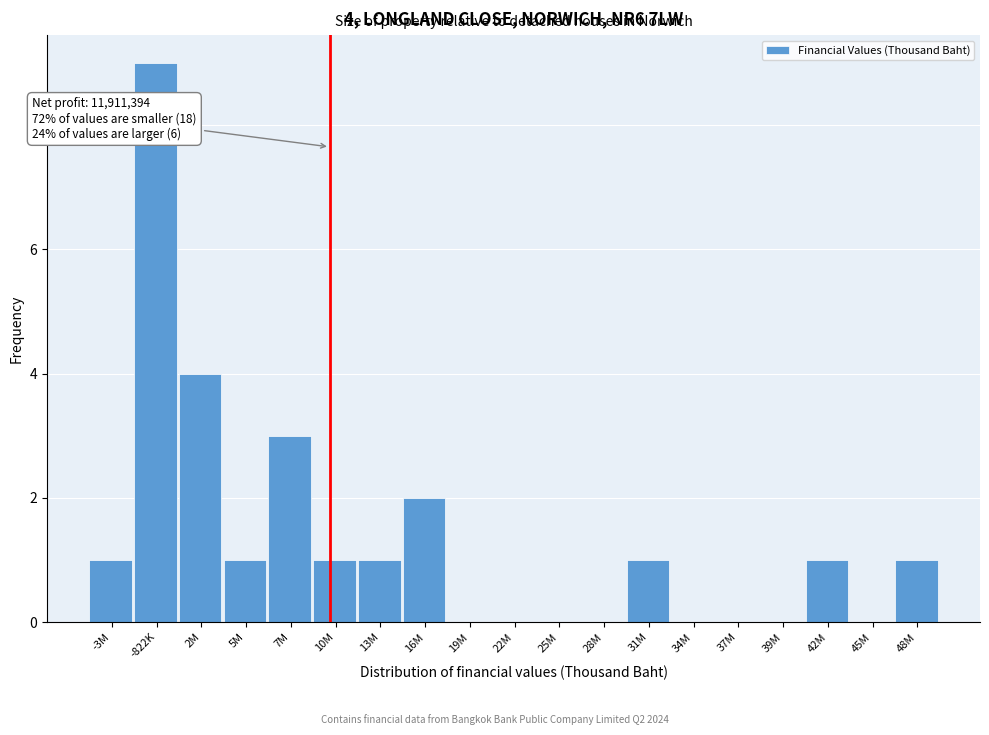

Reading left to right, what are all the values shown in this chart?

-3M=1	-822K=9	2M=4	5M=1	7M=3	10M=1	13M=1	16M=2	19M=0	22M=0	25M=0	28M=0	31M=1	34M=0	37M=0	39M=0	42M=1	45M=0	48M=1